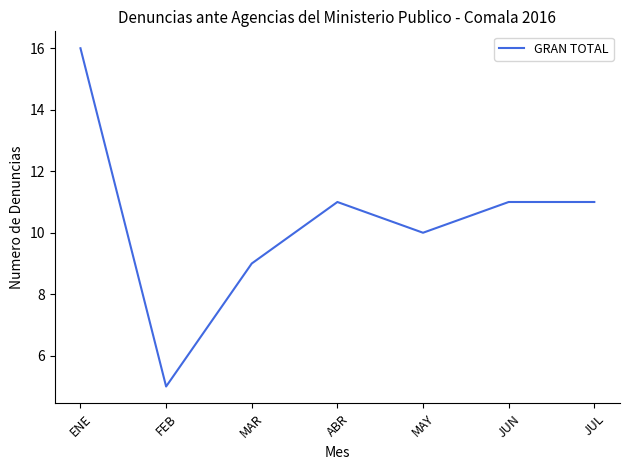

Reading left to right, extract all data points from this chart.

ENE=16	FEB=5	MAR=9	ABR=11	MAY=10	JUN=11	JUL=11